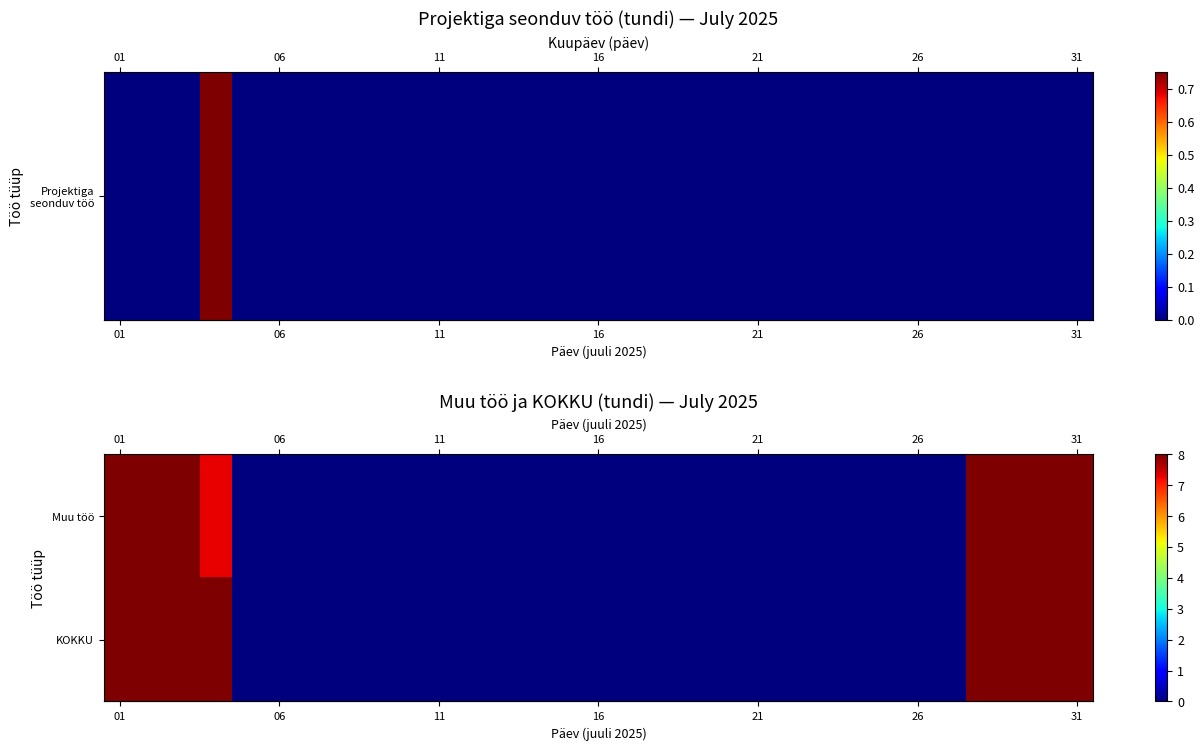

What is the greatest value displayed?

8.0